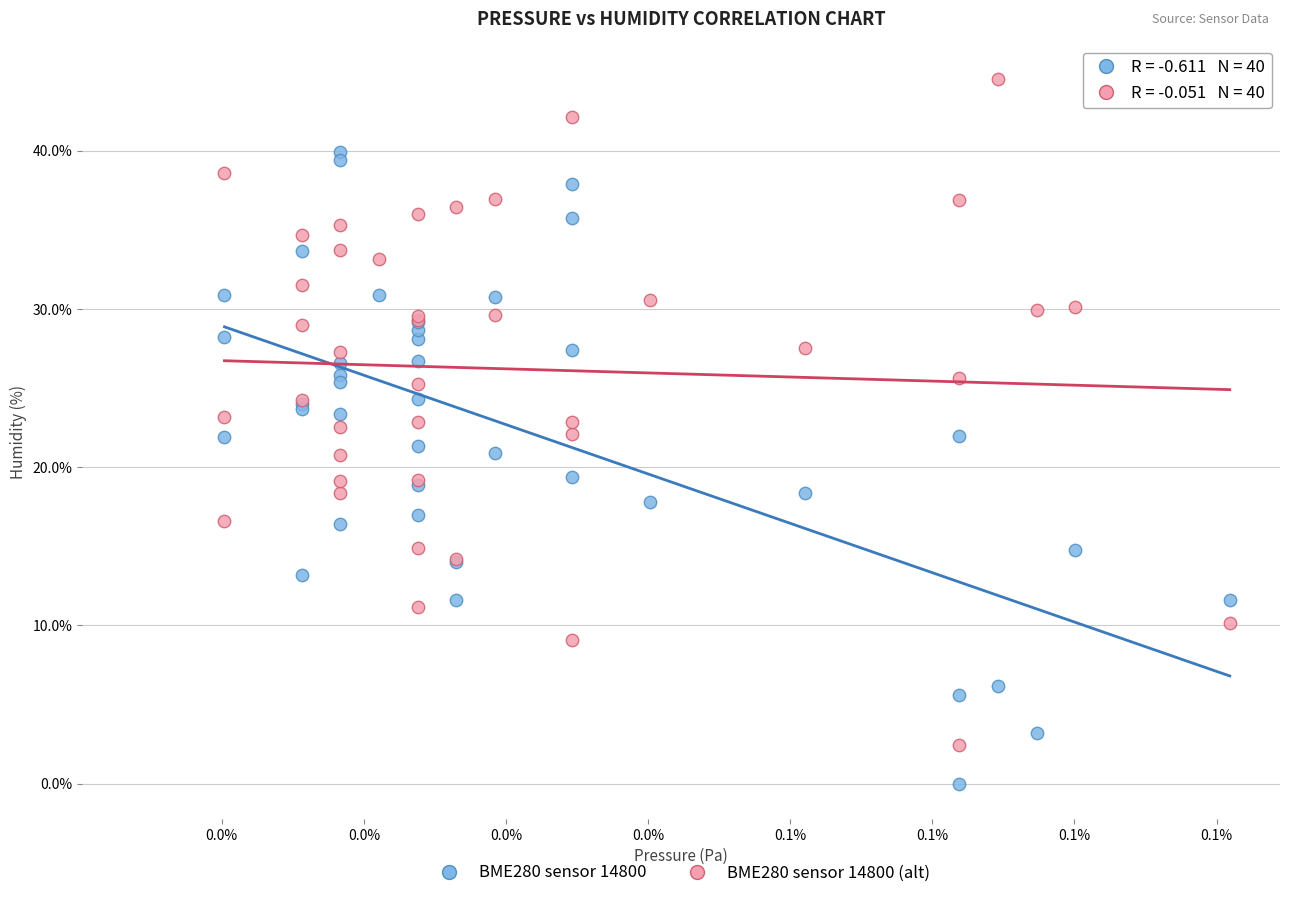

Which series reaches the maximum Y coordinate?

BME280 sensor 14800 (alt)